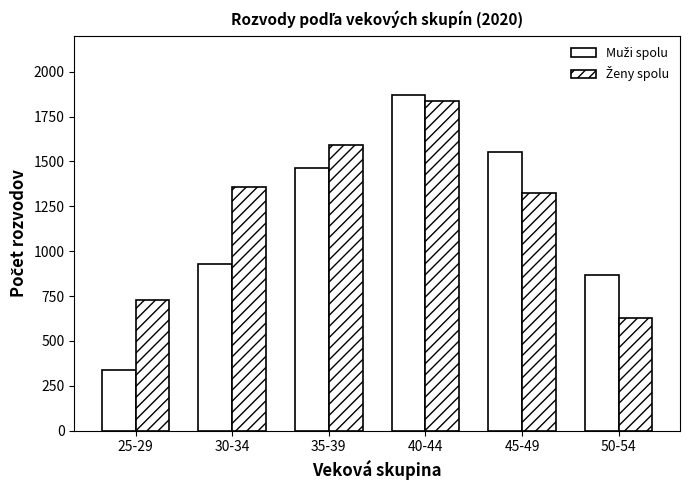

Which has a higher value, 50-54 or 25-29?

50-54